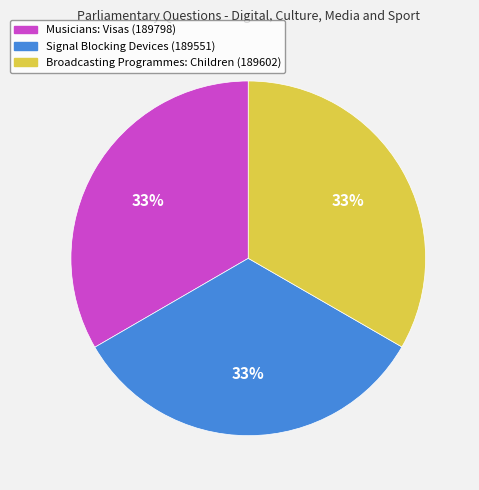

Is it true that Broadcasting Programmes: Children (189602) is 28% of the pie?

False